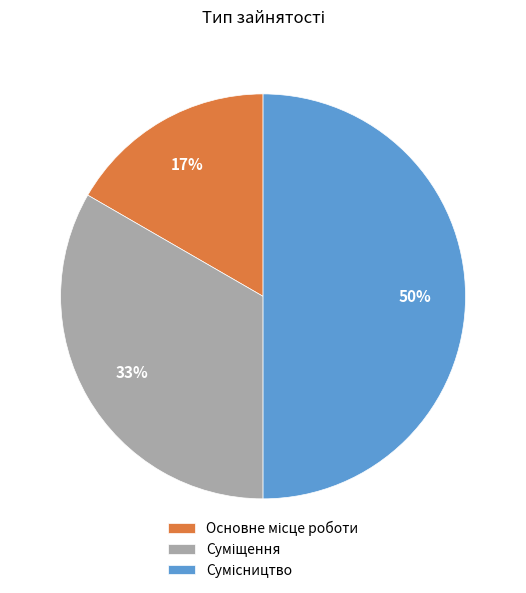

To the nearest percent, what is the average slice percentage?

33%